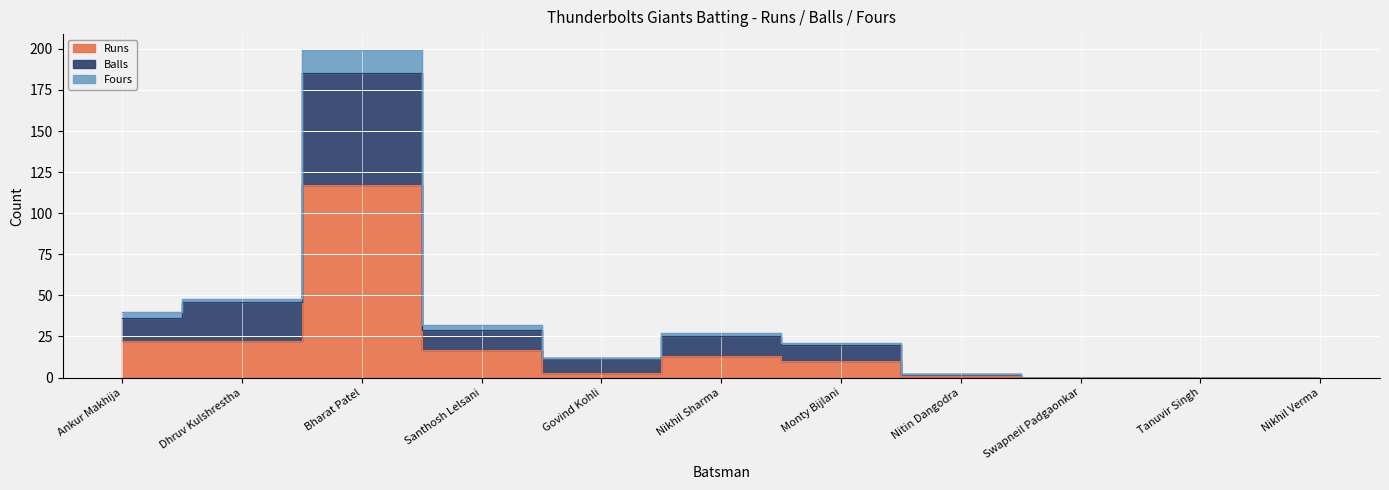

True or false: Balls and Fours intersect in this chart.

False